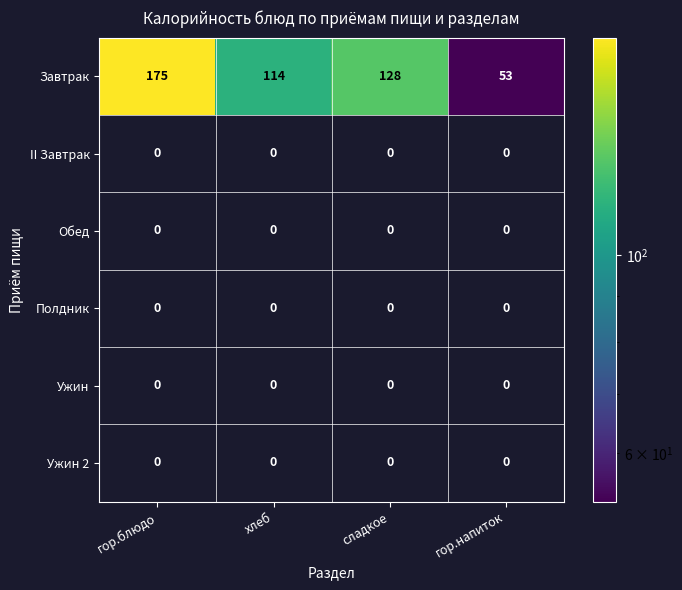

List the labels in order of Завтрак value, largest first.

гор.блюдо, сладкое, хлеб, гор.напиток